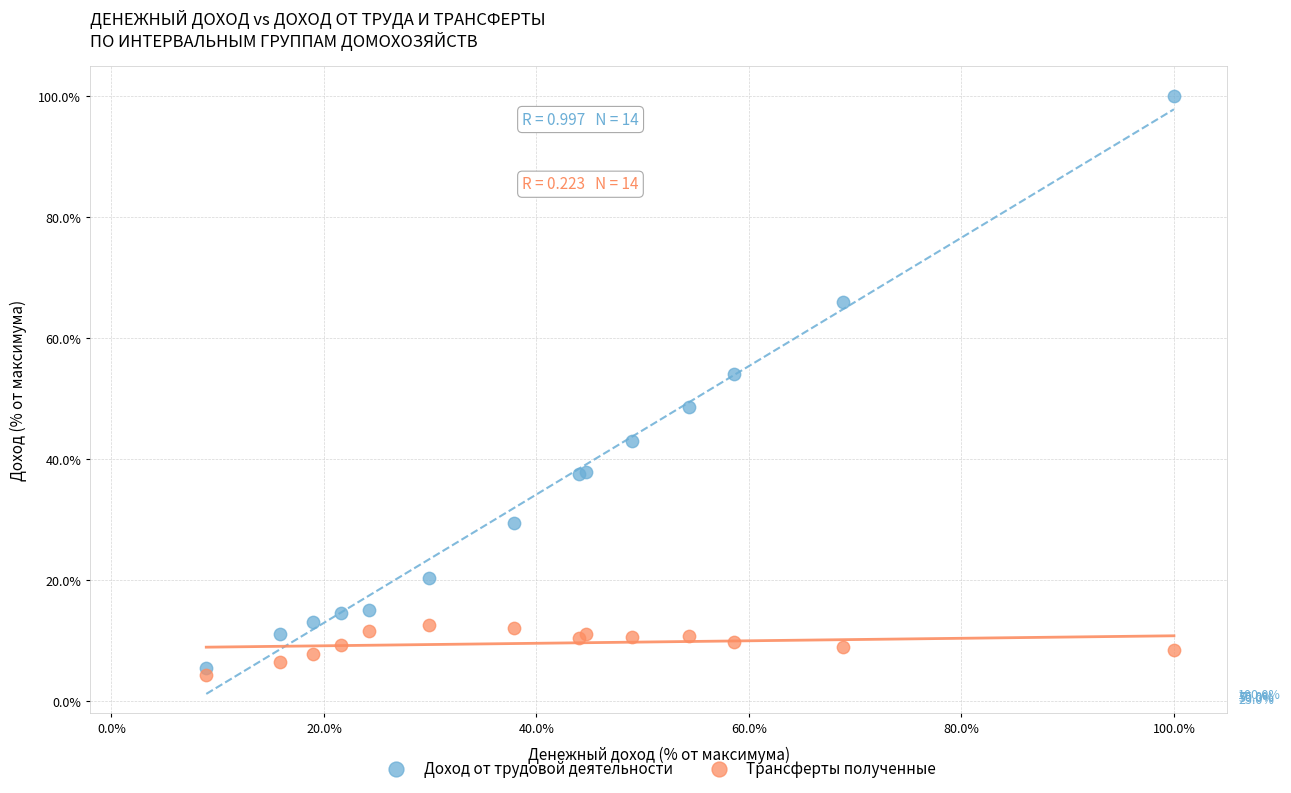

Which series reaches the maximum Y coordinate?

Доход от трудовой деятельности